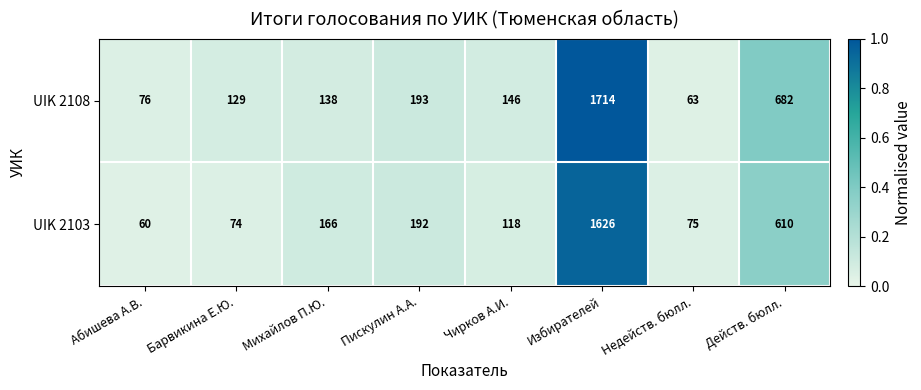

Which series has the largest total across all categories?

UIK 2108